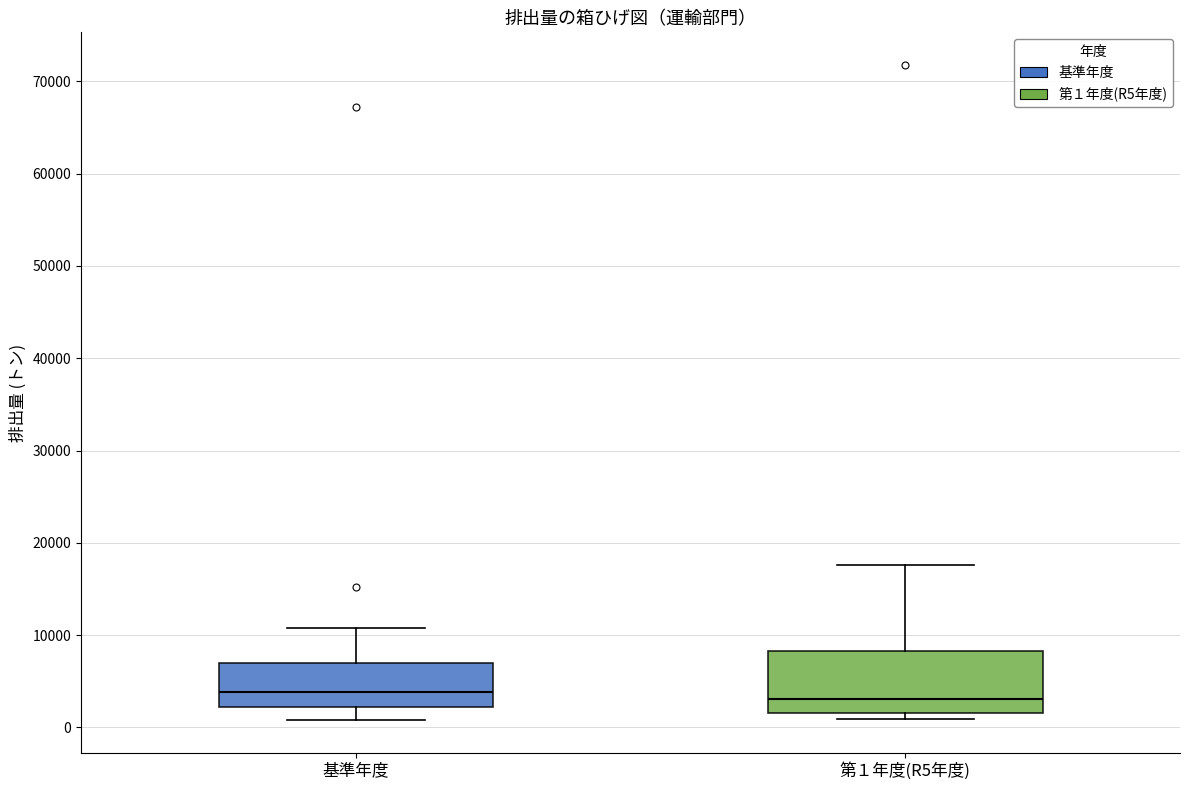

Reading left to right, read every box against the y-axis: the position of its median line, the range the box covers, and the ends of its whiskers. The values are not printed on the chart, so give them approximately, as read against the axis.

基準年度: median 4000, box 2000 to 7000, whiskers 1000 to 11000
第１年度(R5年度): median 3000, box 2000 to 8000, whiskers 1000 to 18000